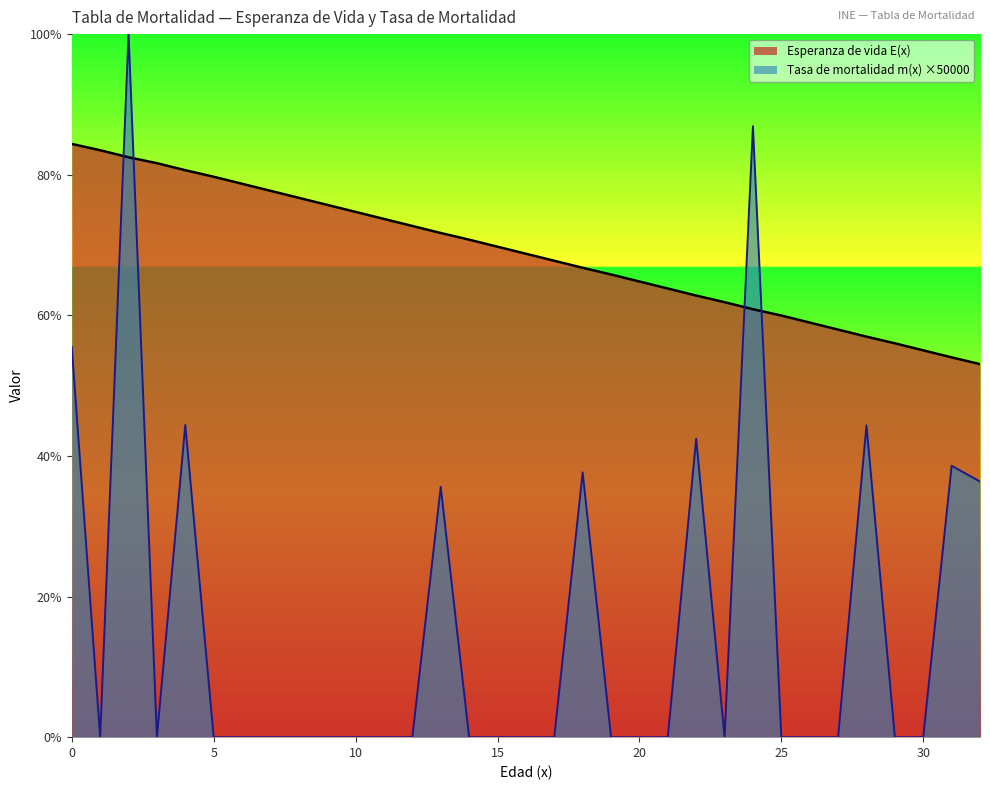

How many times do Tasa de mortalidad m(x) and Esperanza de vida E(x) cross each other?

4